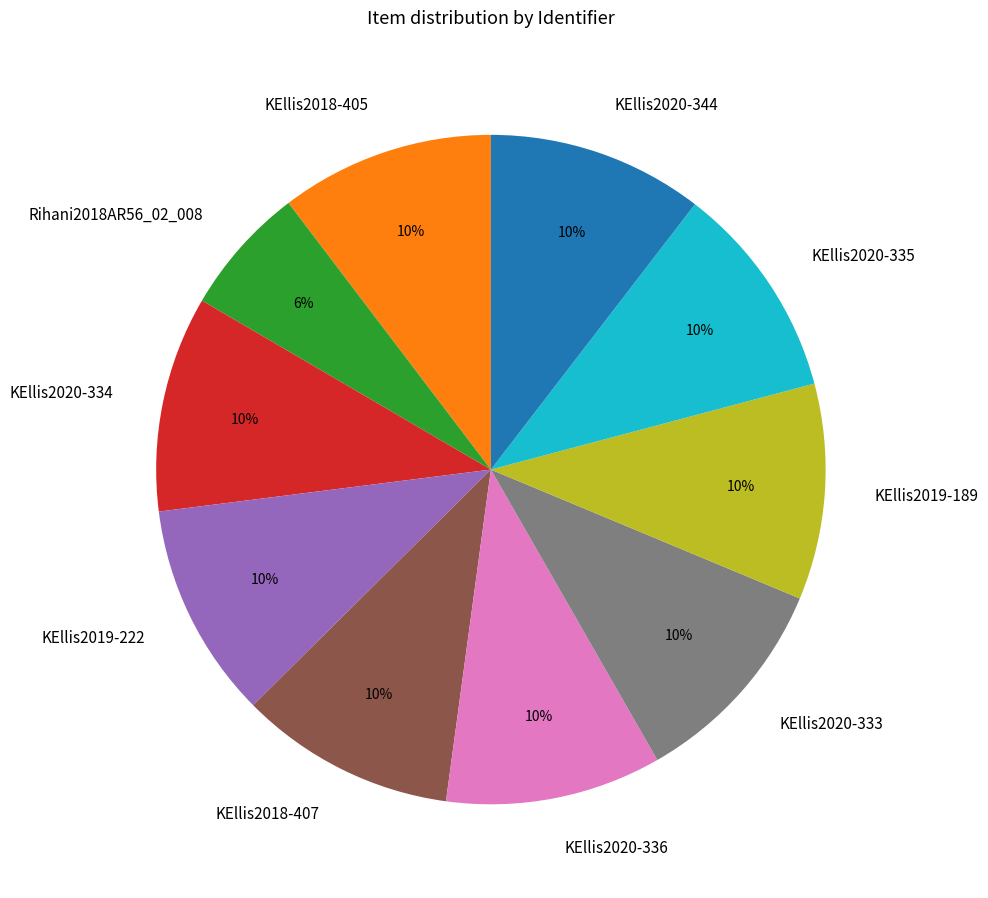

To the nearest percent, what is the combined percentage of KEllis2020-333 and KEllis2018-407?

21%